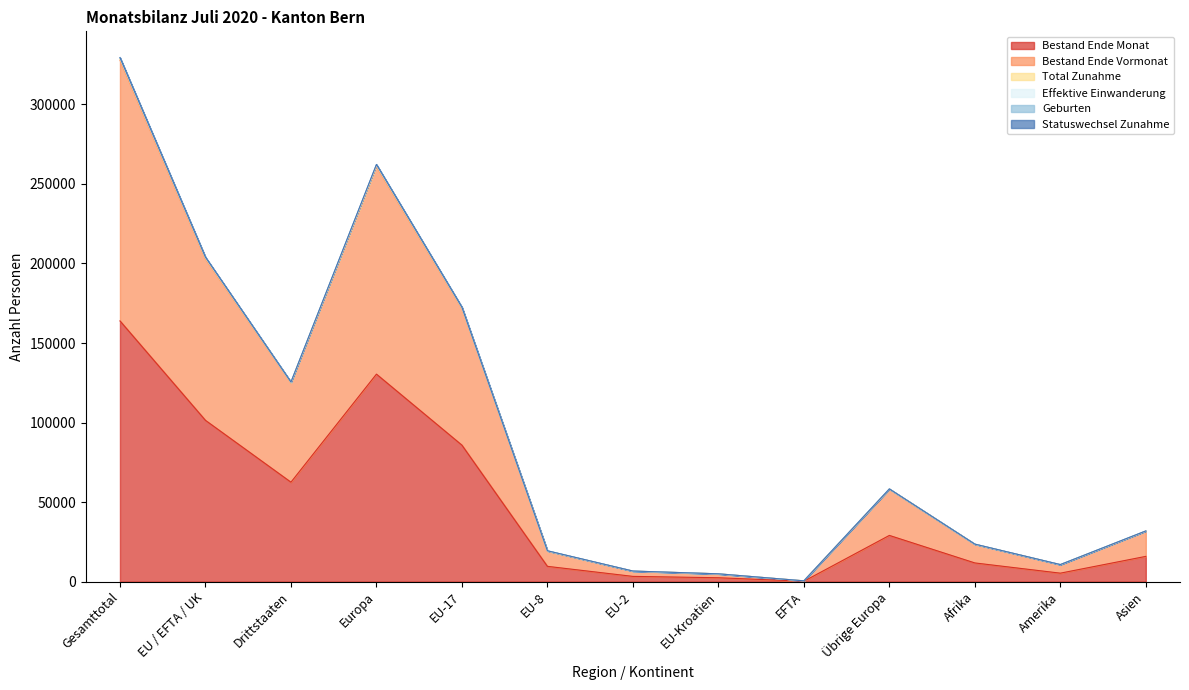

Which category has the highest value in the Bestand Ende Monat series?

Gesamttotal